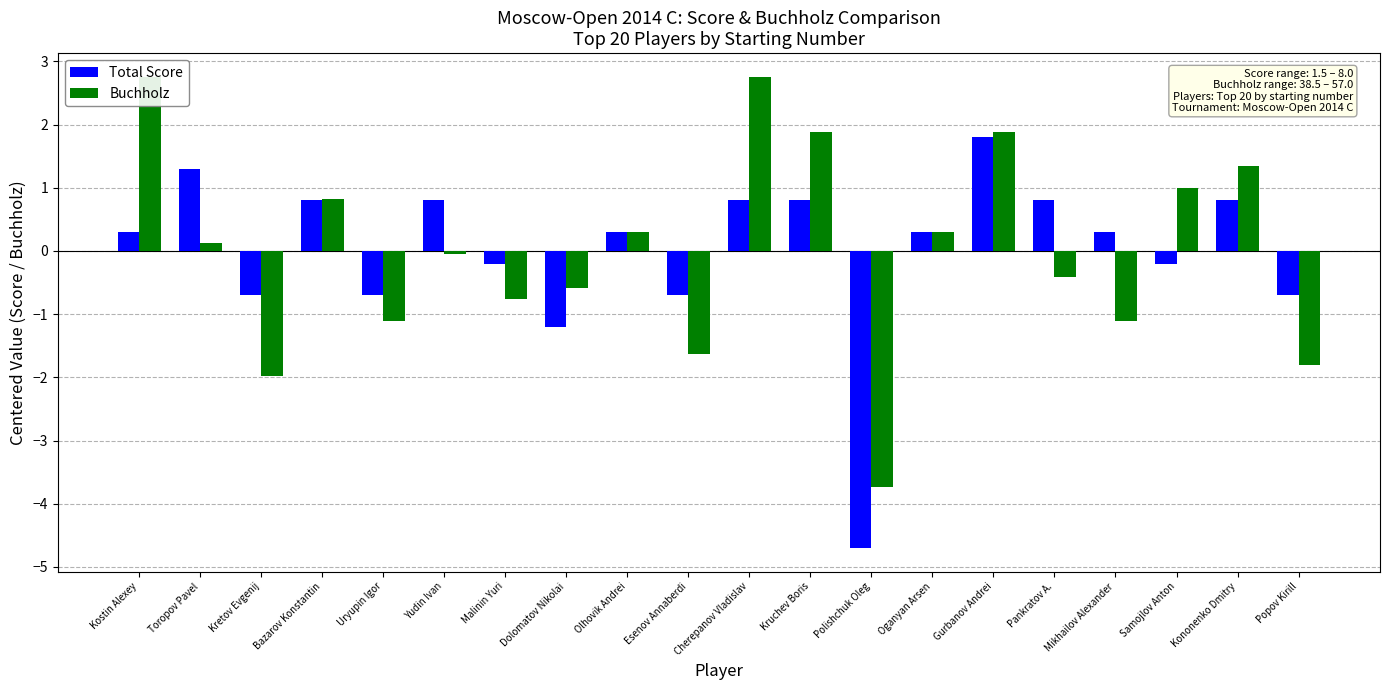

What is the total value across all series at Kononenko Dmitry?

2.2